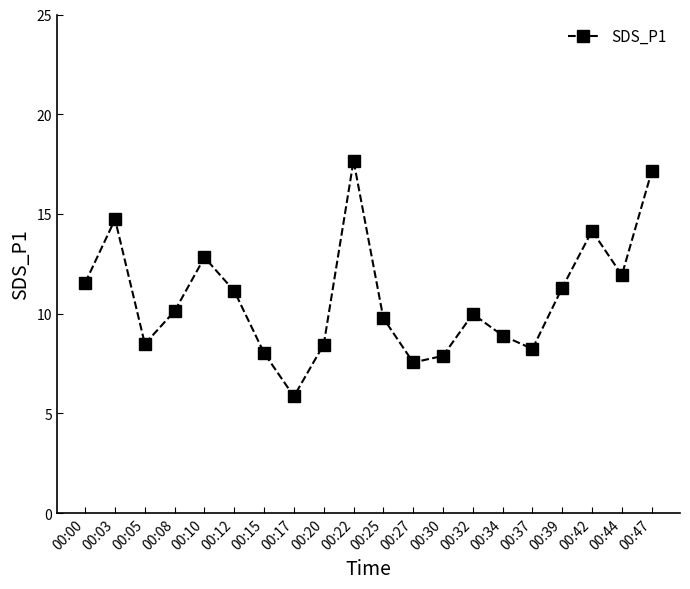

The value at 00:08 is 14.2. True or false?

False